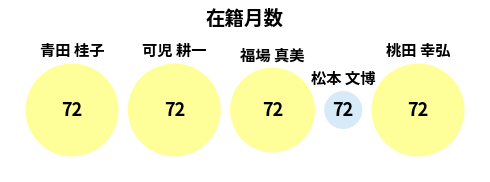

Count the number of slices in the pie.

5